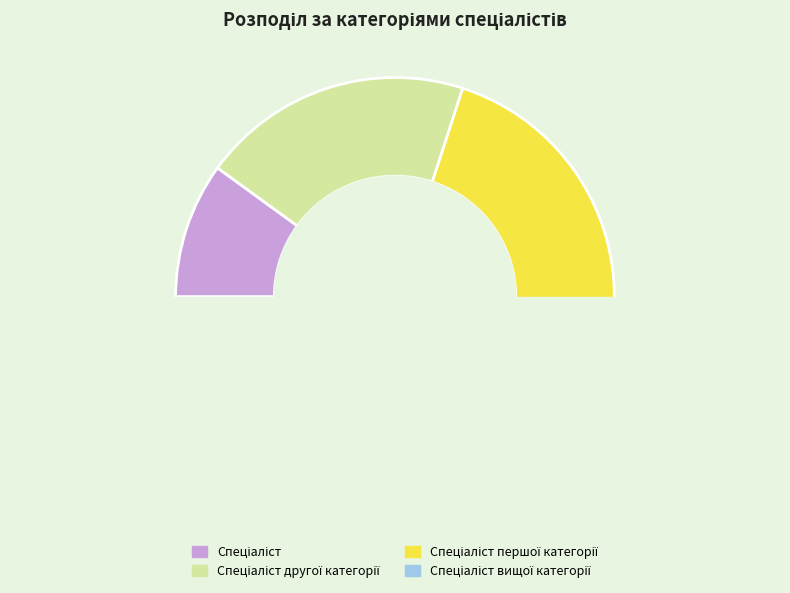

Which slice is the smallest?

Спеціаліст